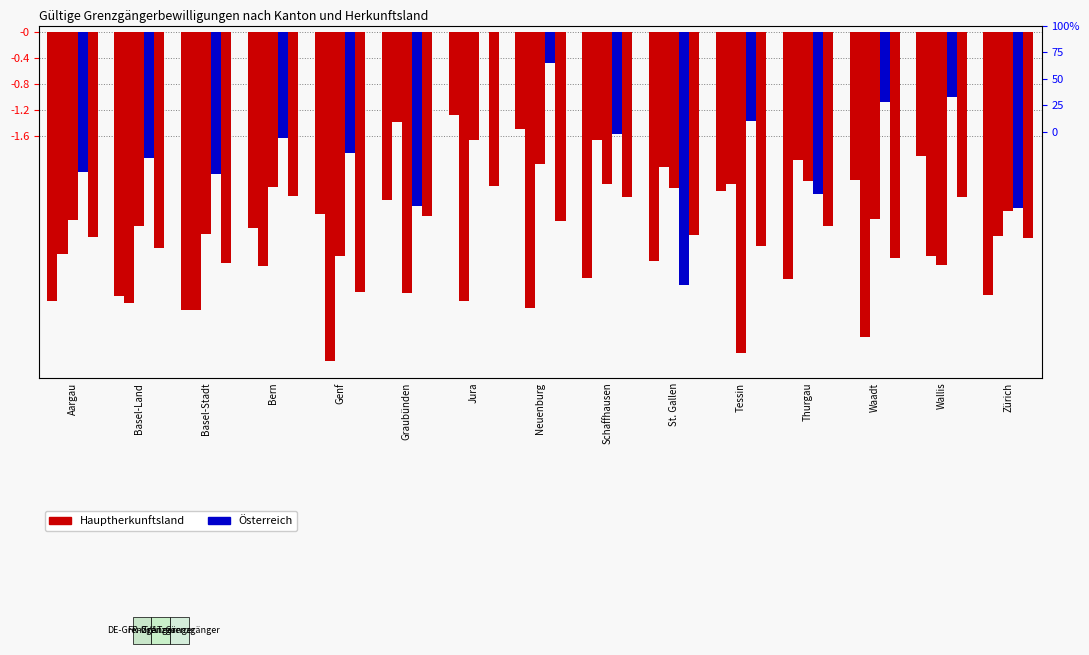

At Zürich, list the series in order from smallest to largest.

Deutschland, Übrige, Frankreich, Italien, Österreich